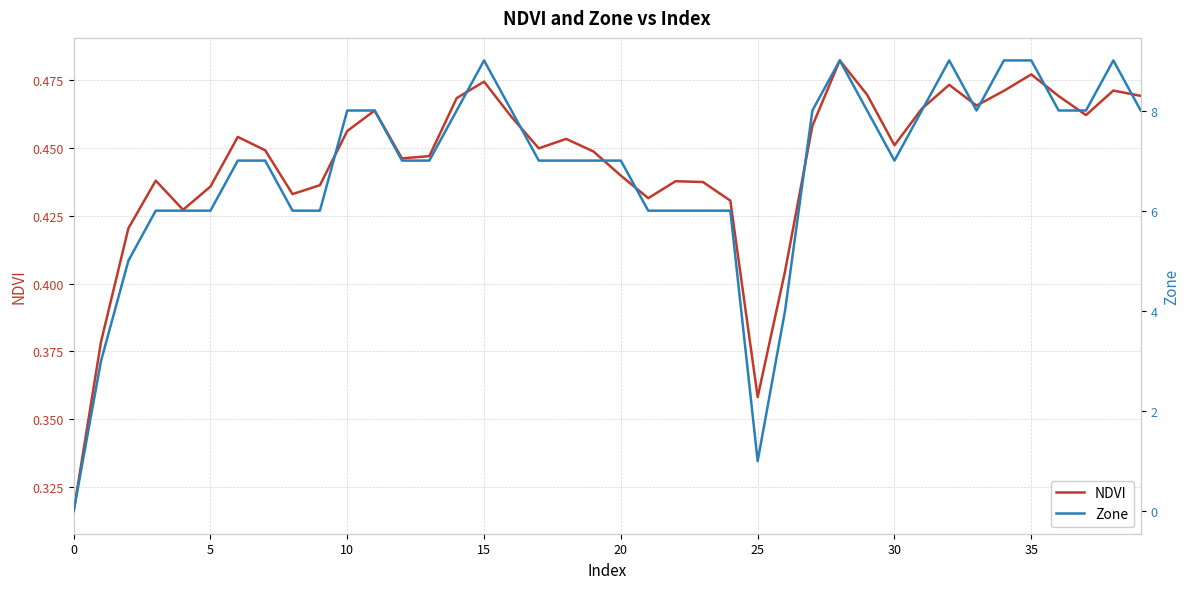

At which label does Zone first exceed 7?

10